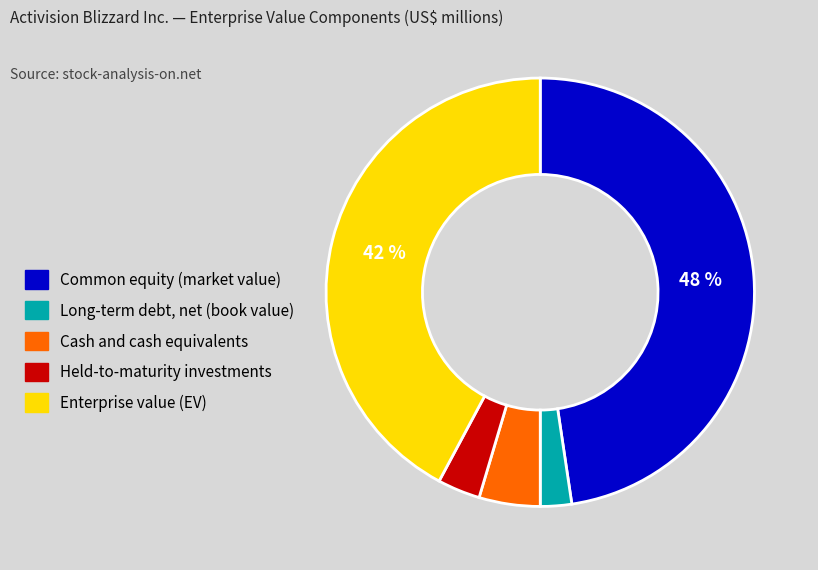

Which slice is the smallest?

Long-term debt, net (book value)